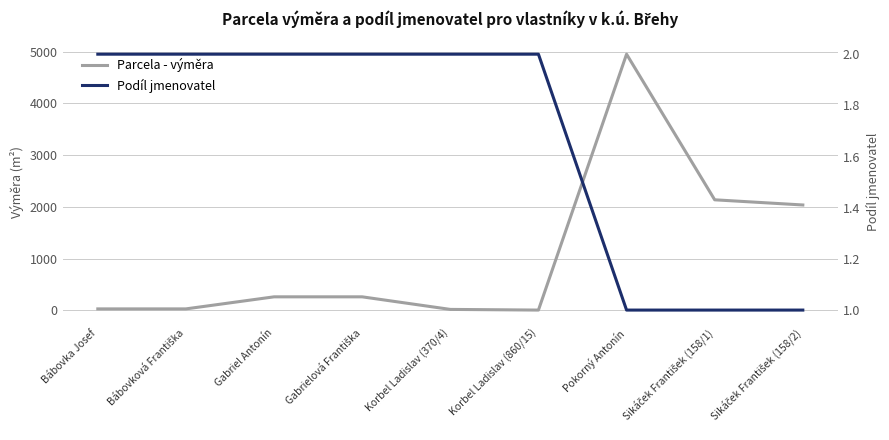

What is the sum of all Parcela - výměra values?

9741